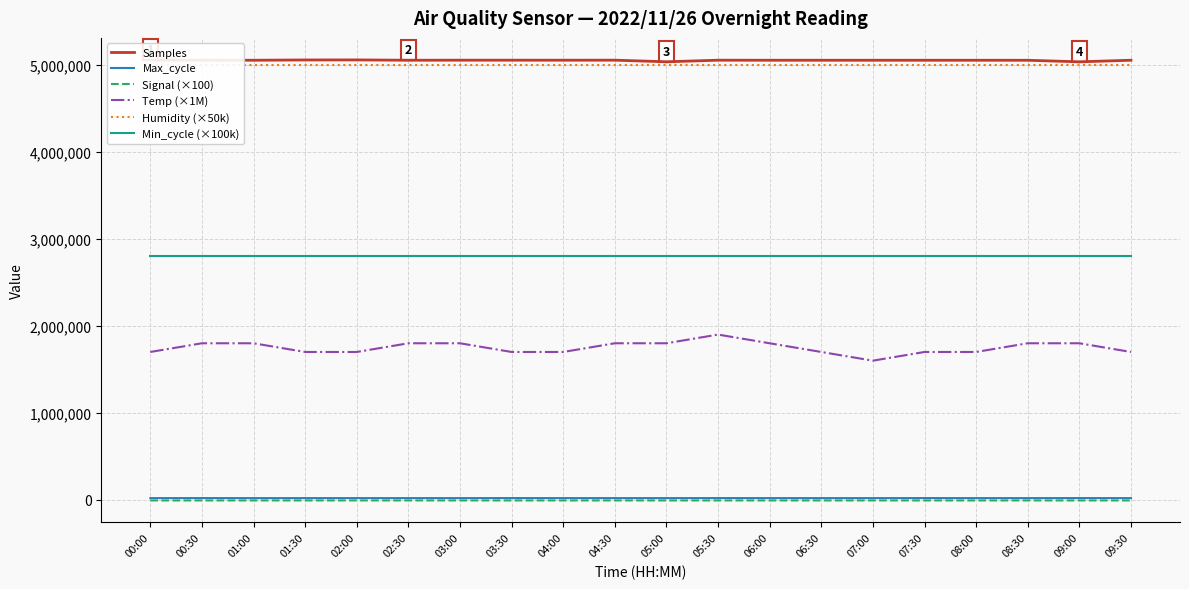

What is the approximate value of Humidity (×50k) at 05:00?

4995000